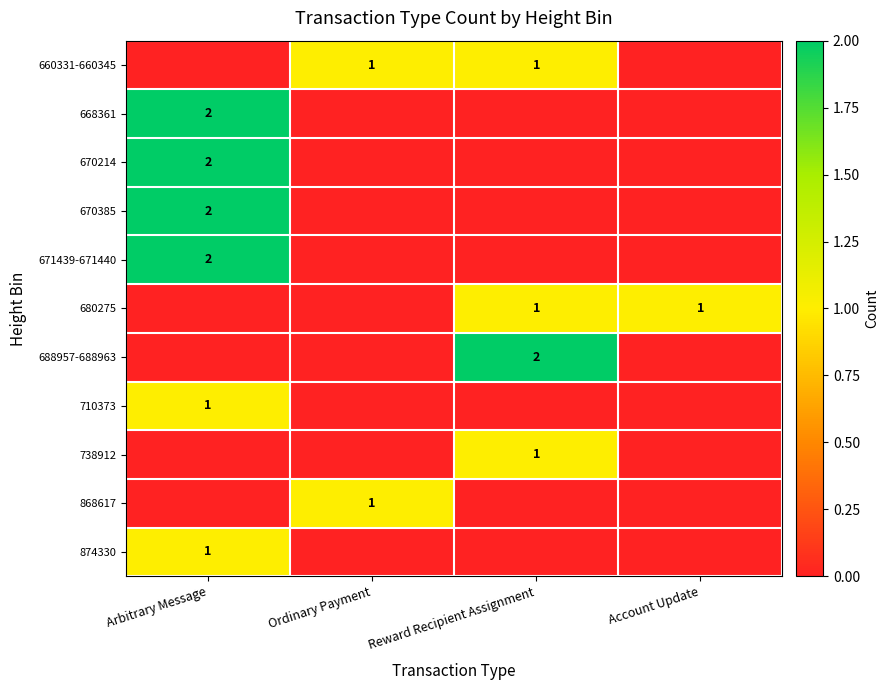

Is it true that 738912 equals 1 at Reward Recipient Assignment?

True